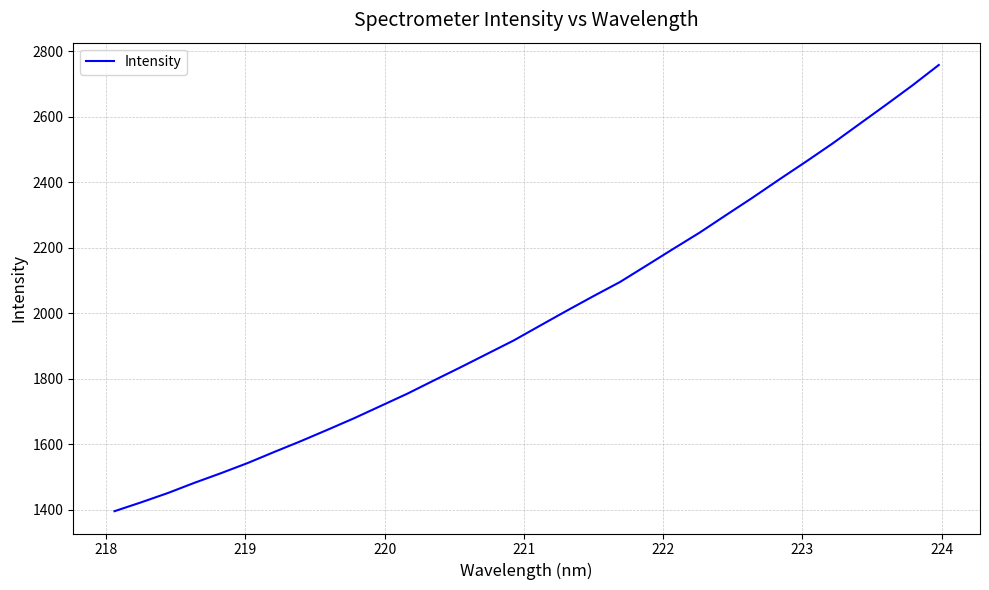

What is the smallest value displayed?

1395.3